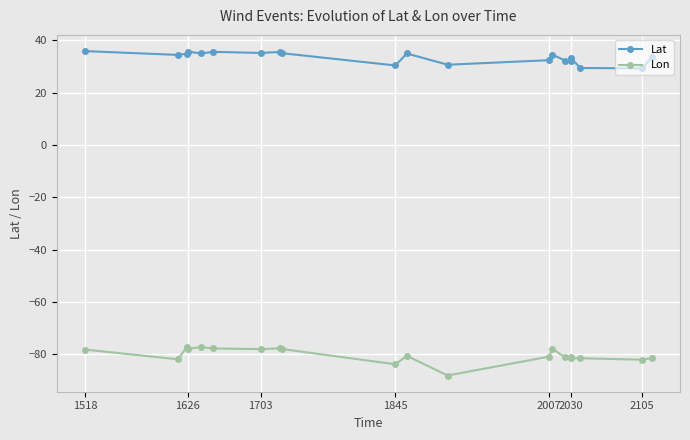

Reading left to right, transcribe all the data shown in this chart.

Lat: 35.9	34.4	34.9	35.7	35.0	35.6	35.2	35.6	35.1	30.4	35.0	30.7	32.4	34.6	32.3	32.3	33.1	29.4	29.3	33.5
Lon: -78.2	-82.0	-77.2	-77.9	-77.3	-77.8	-78.1	-77.8	-78.0	-83.9	-80.6	-88.2	-80.9	-77.9	-81.2	-80.9	-81.5	-81.5	-82.1	-81.5